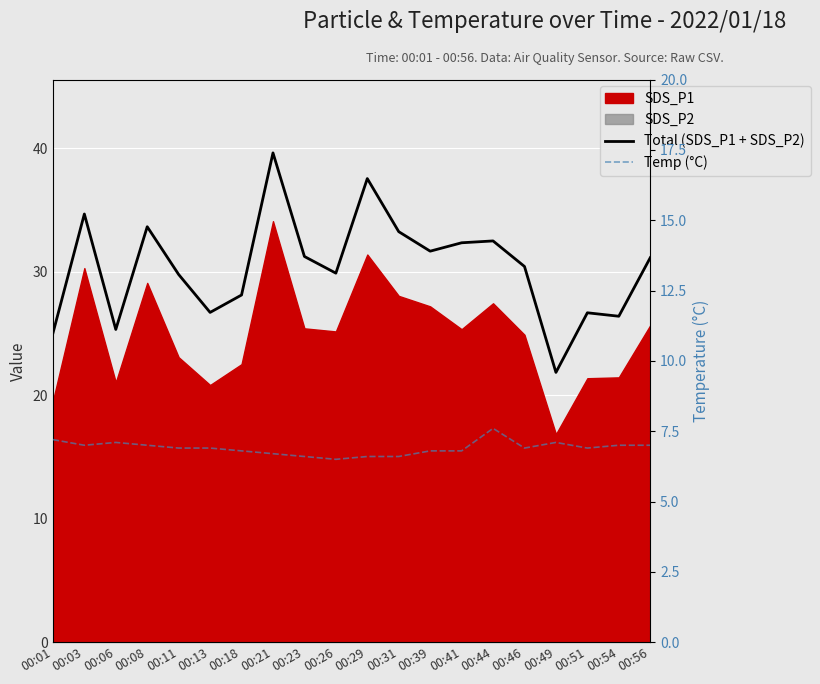

At which category is the sum across all series the highest?

00:21